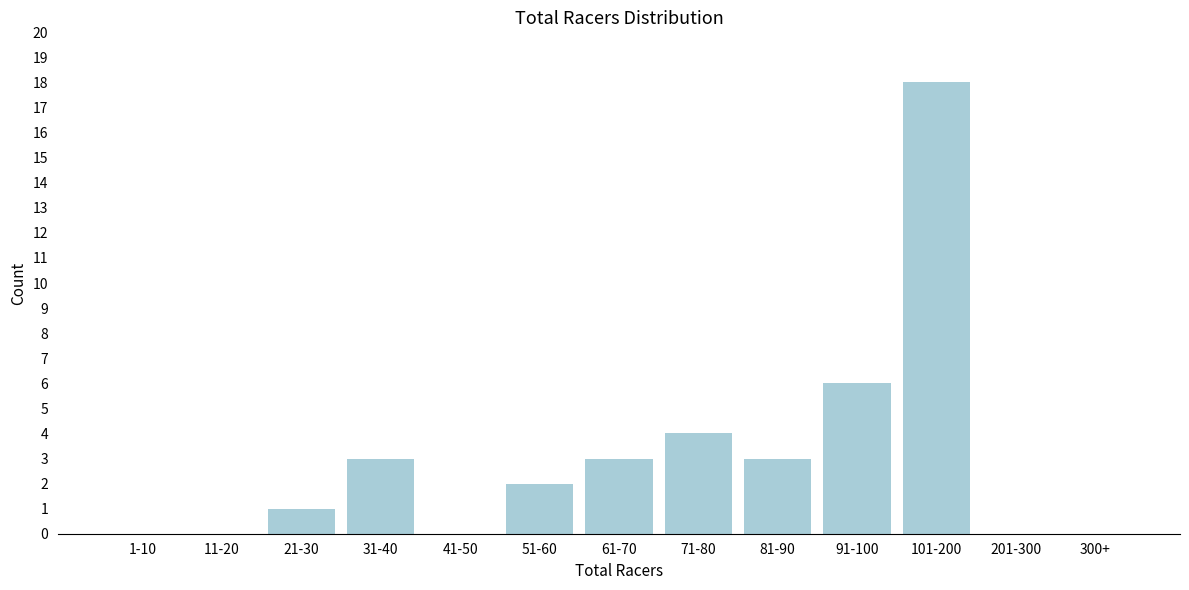

Reading right to left, what are all the values shown in this chart?

300+=0	201-300=0	101-200=18	91-100=6	81-90=3	71-80=4	61-70=3	51-60=2	41-50=0	31-40=3	21-30=1	11-20=0	1-10=0